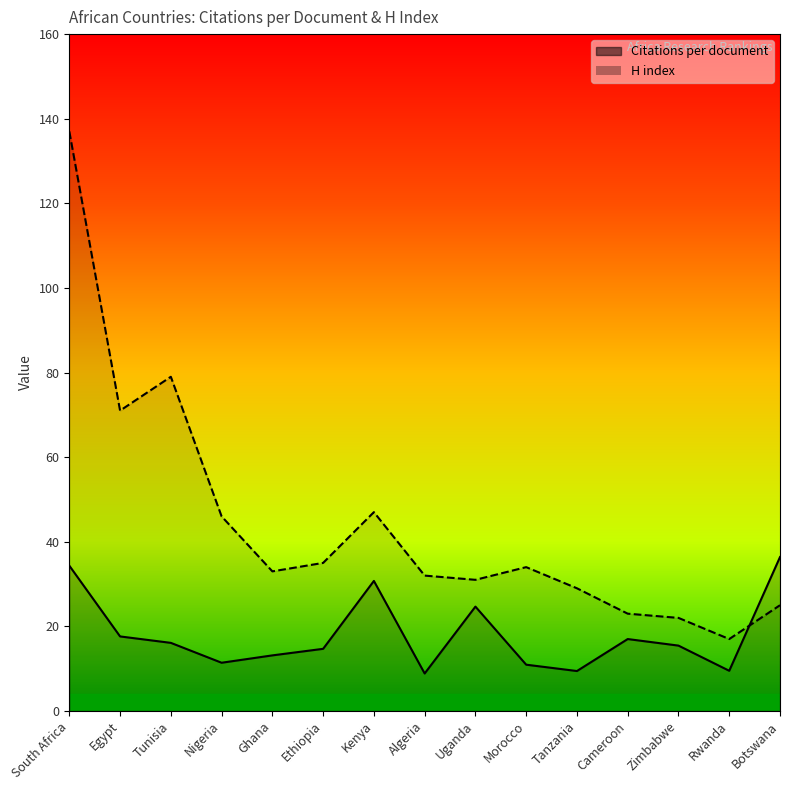

How many lines are shown in the chart?

2